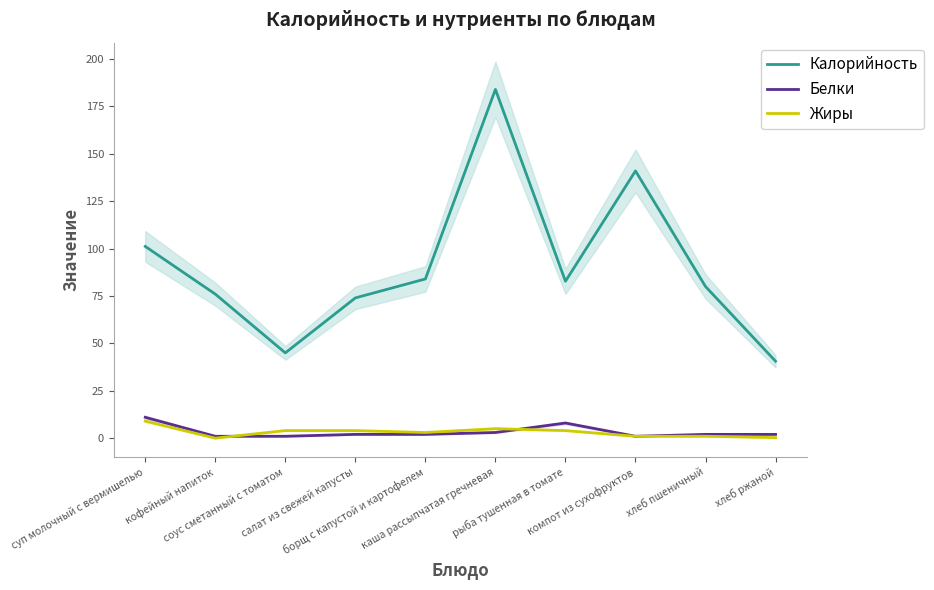

At салат из свежей капусты, list the series in order from largest to smallest.

Калорийность, Жиры, Белки